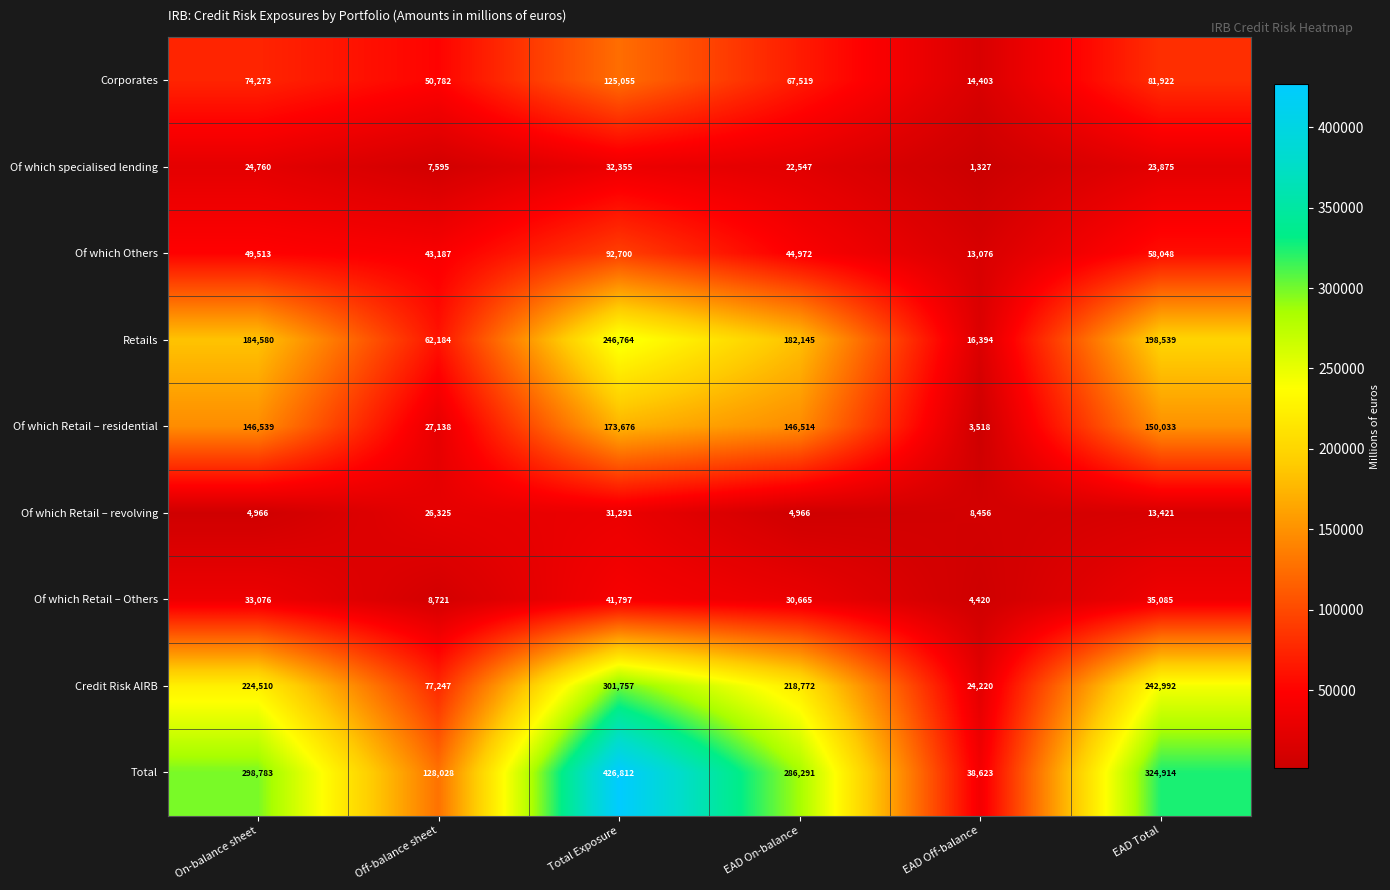

At which label does Total reach its peak?

Total Exposure